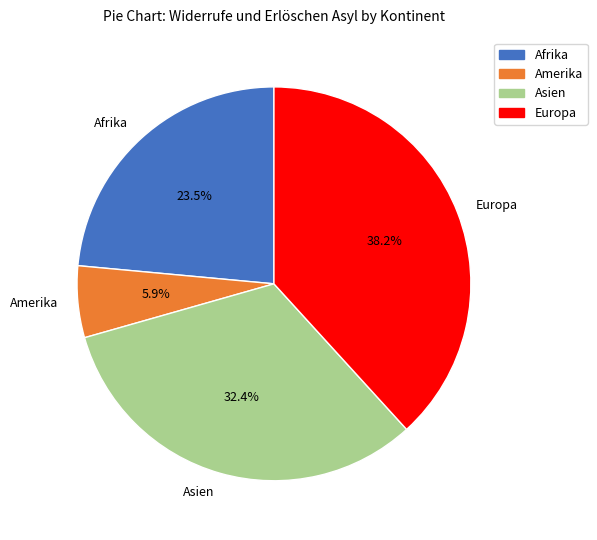

What is the total percentage of Amerika and Afrika?

29.4%